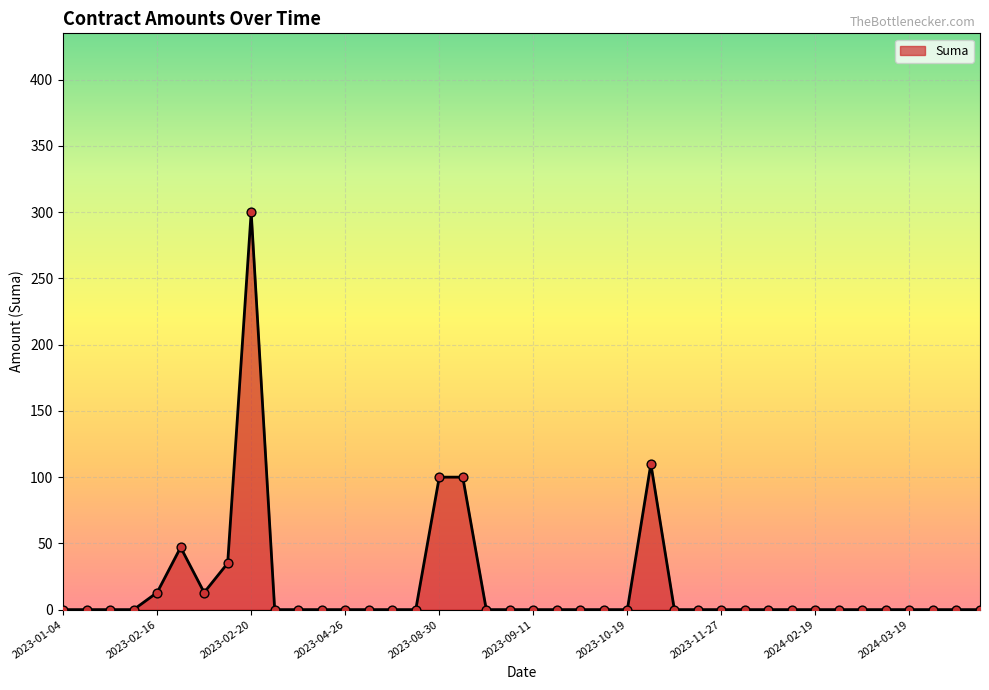

What is the greatest value displayed?

300.0